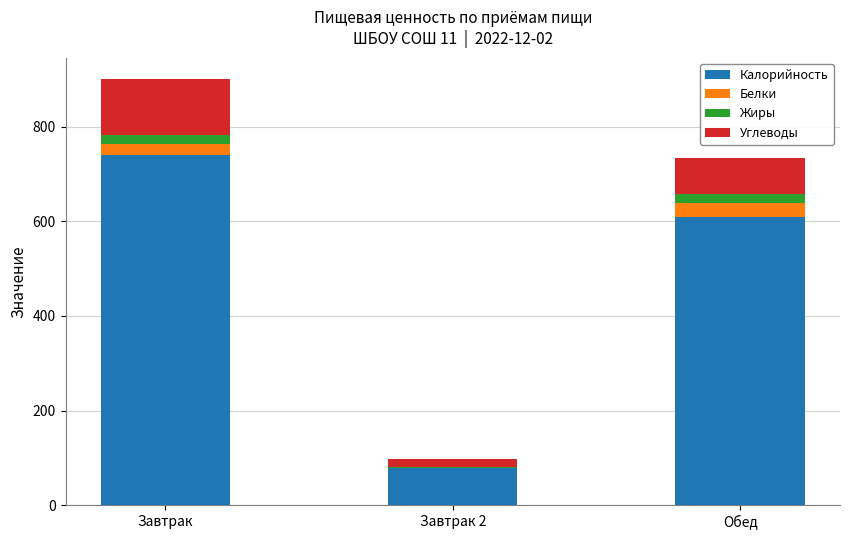

True or false: Калорийность has a value of 352.1 at Обед.

False